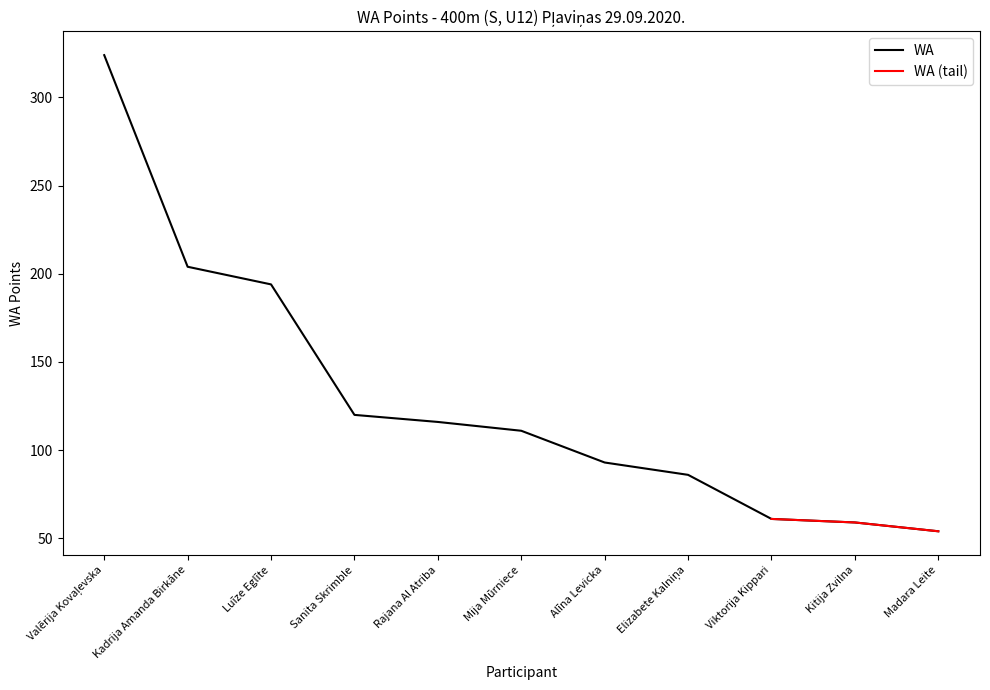

What is the ratio of the value at Valērija Kovaļevska to the value at Kadrija Amanda Birkāne?

1.6